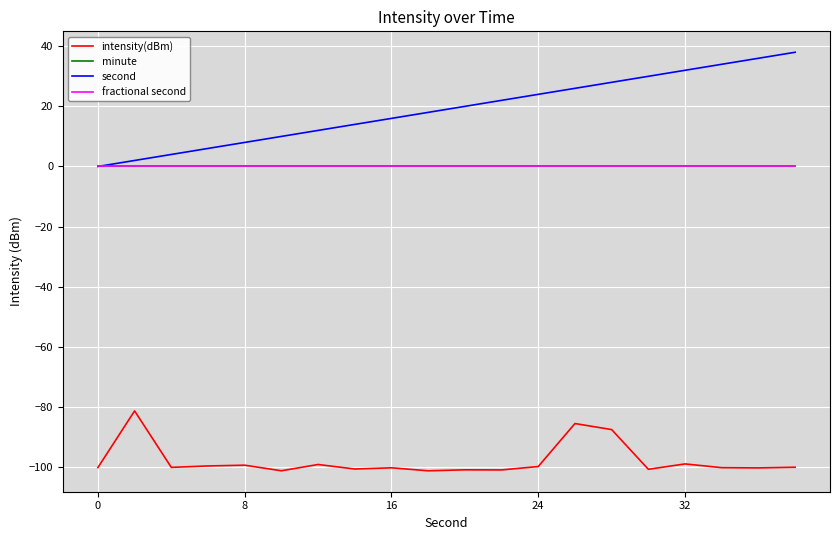

Does the chart display data point markers on the line(s)?

No